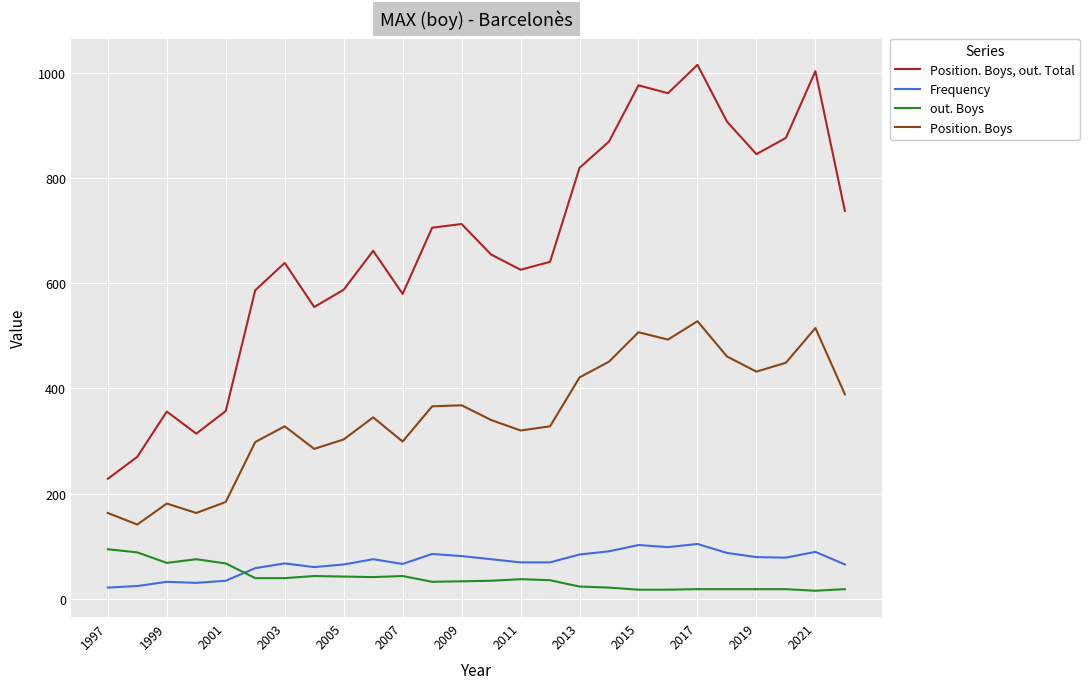

Which series ends up on top after the final intersection of out. Boys and Frequency?

Frequency